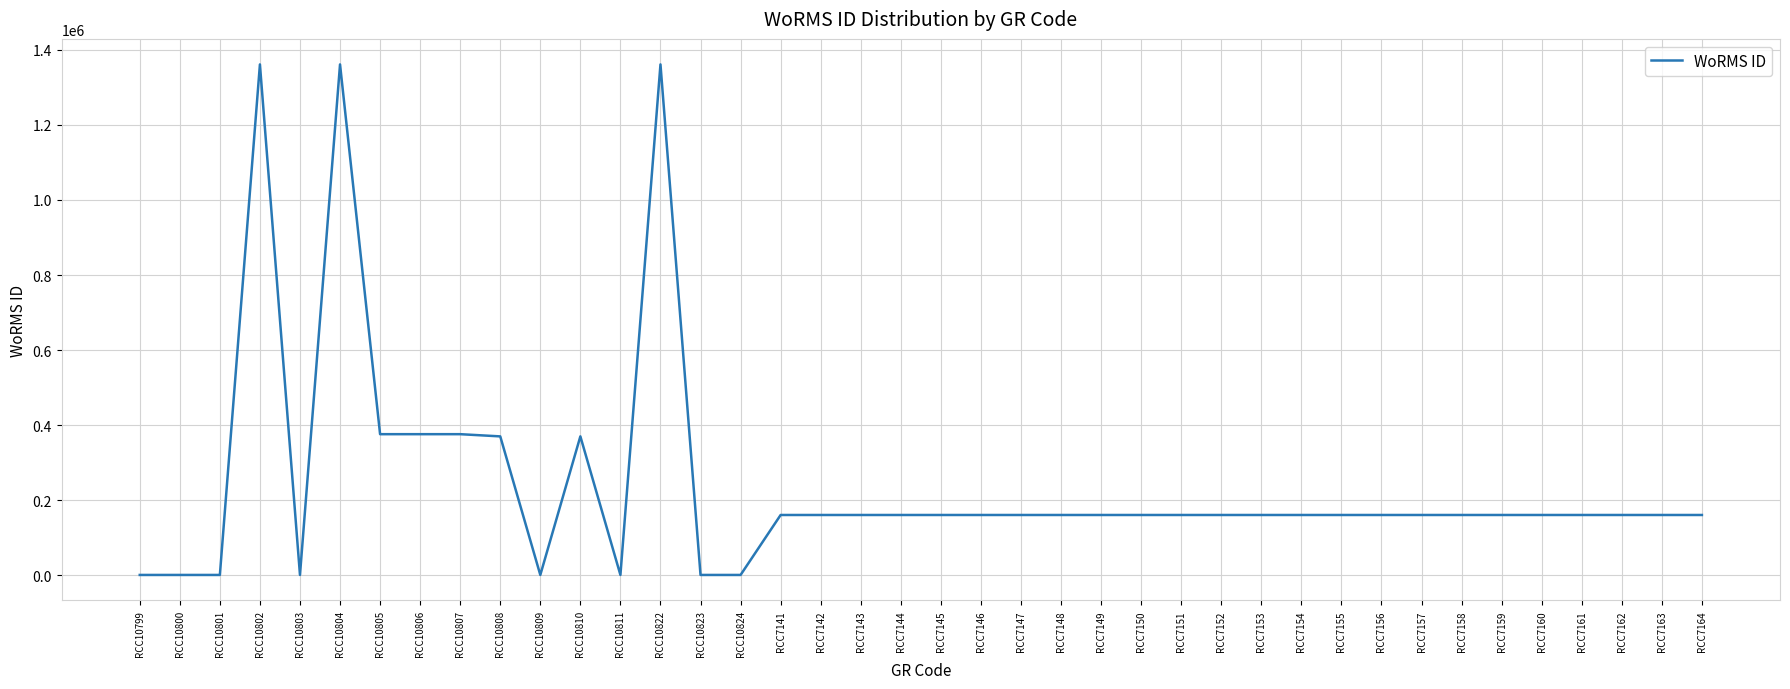

The value at RCC7152 is 275570. True or false?

False